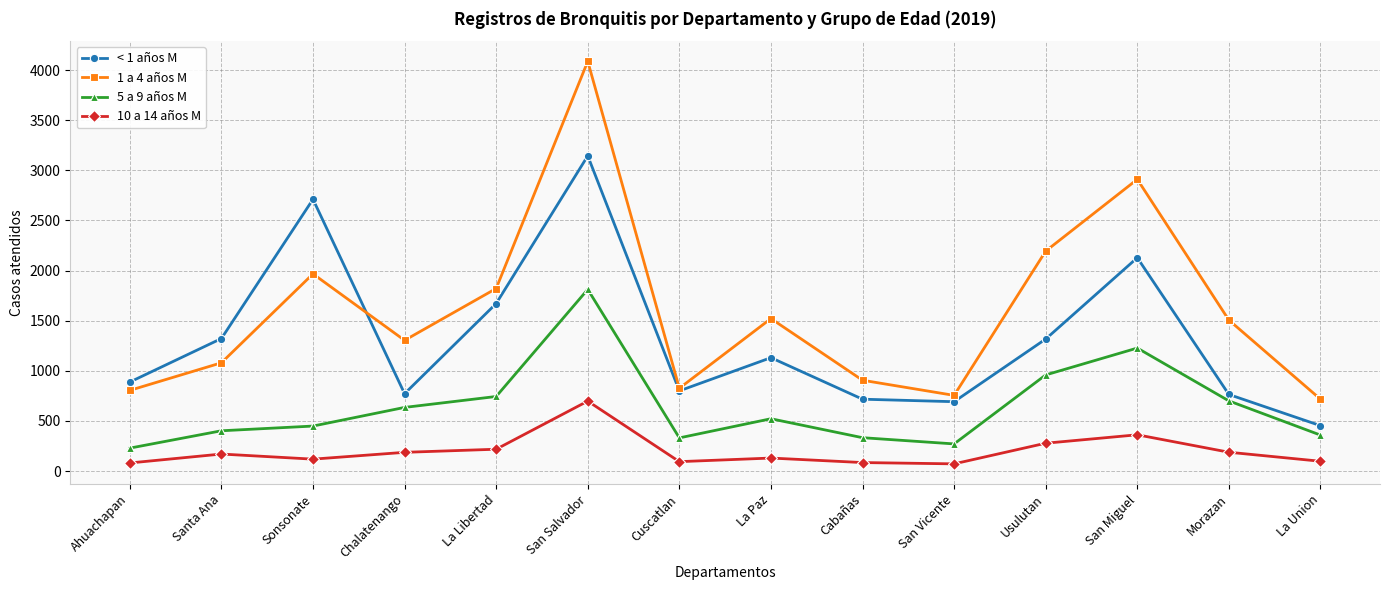

How many series are shown in this chart?

4